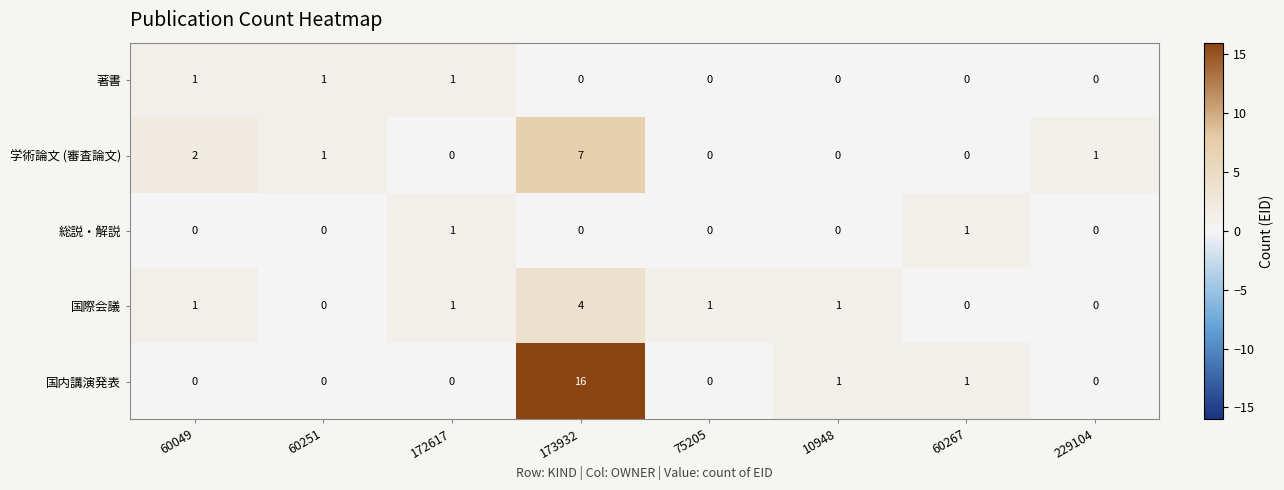

What is the sum of the 学術論文 (審査論文) values at 173932 and 60251?

8